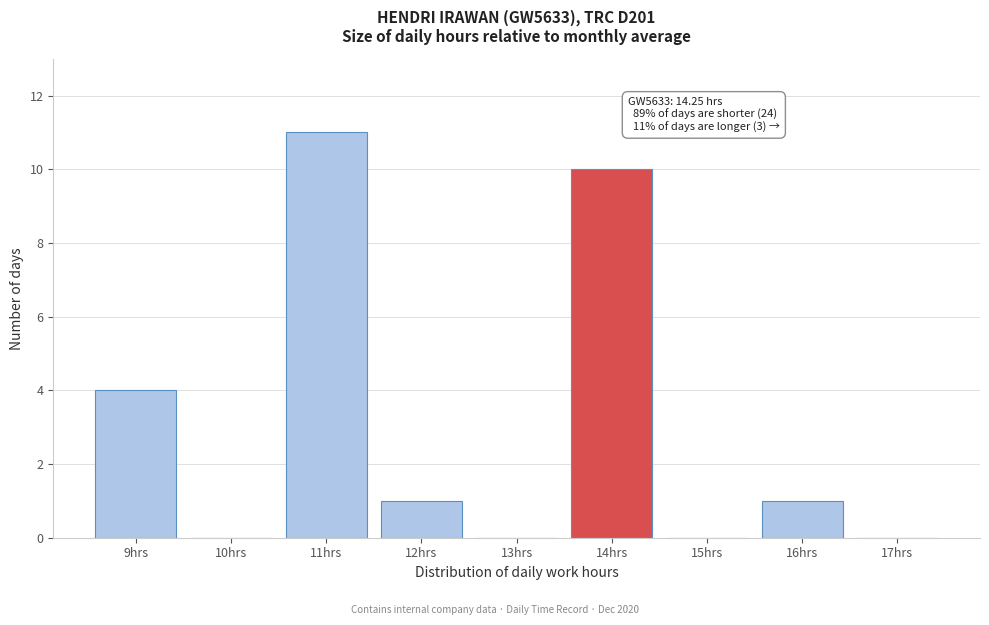

Reading left to right, what are all the values shown in this chart?

9hrs=4	10hrs=0	11hrs=11	12hrs=1	13hrs=0	14hrs=10	15hrs=0	16hrs=1	17hrs=0